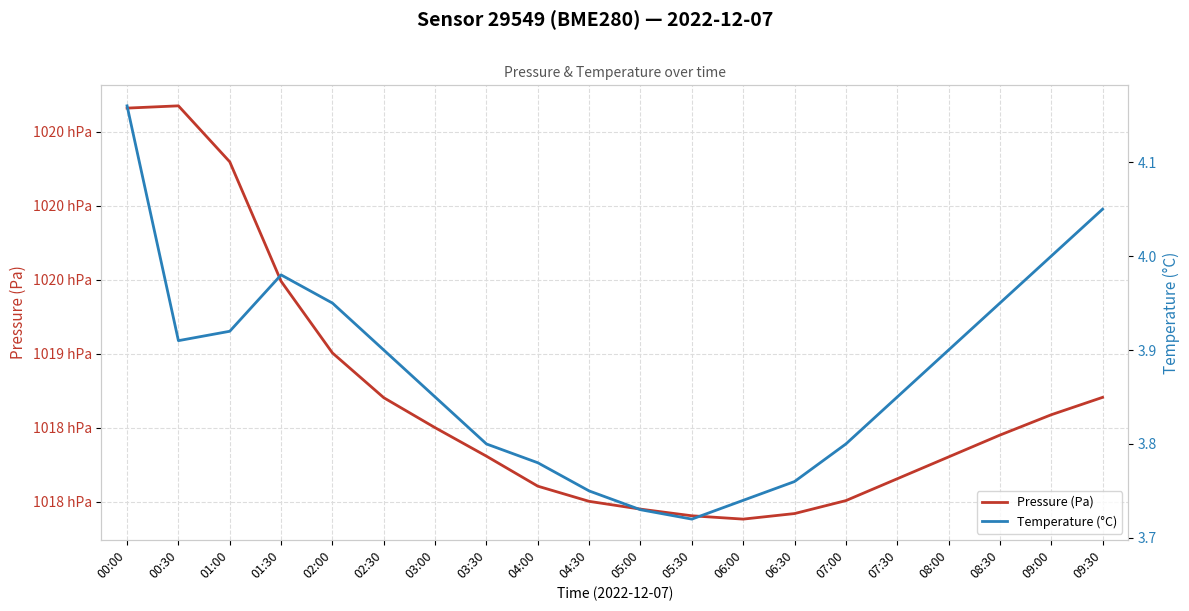

At which category does Pressure (Pa) reach its first local peak?

00:30